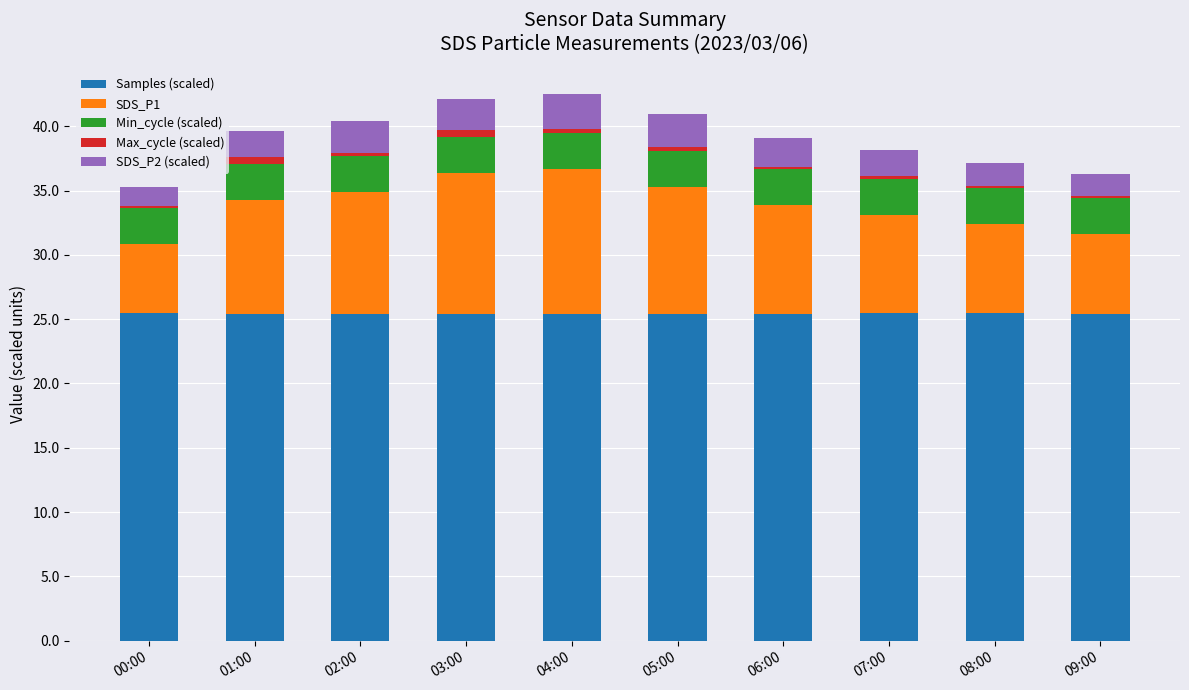

The value of Samples (scaled) at 01:00 is 33.1. True or false?

False